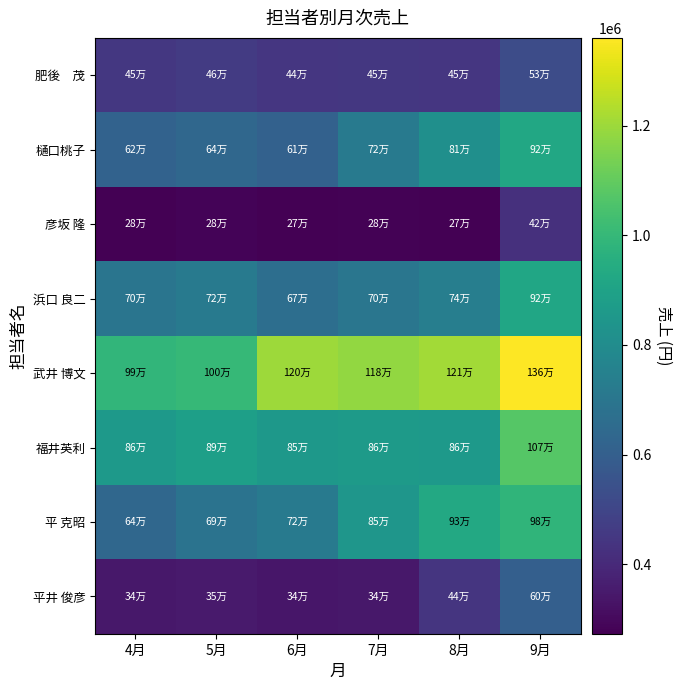

Which series has the widest spread of values?

武井 博文